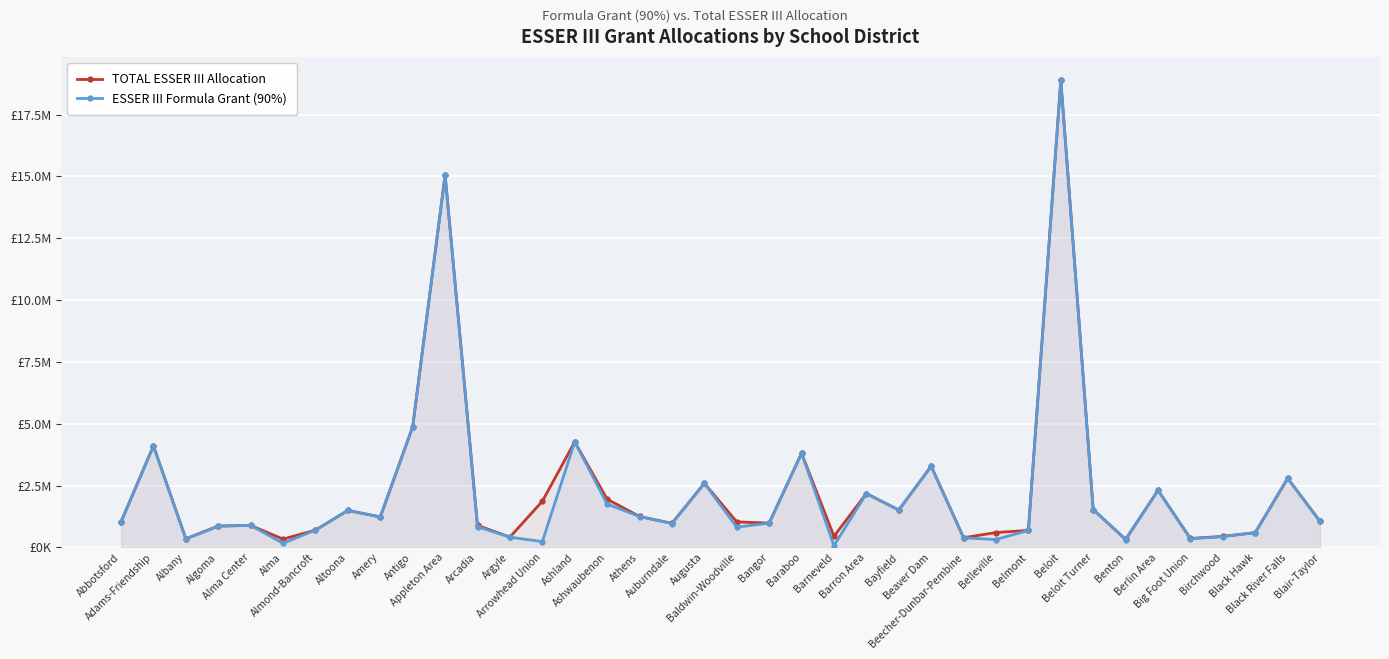

Which category has the highest value across all series?

Beloit